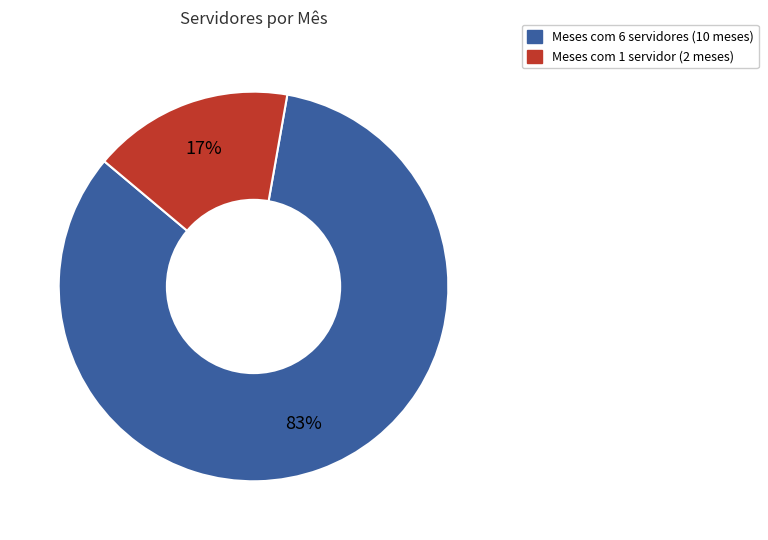

Is there any slice that represents more than half of the pie?

Yes